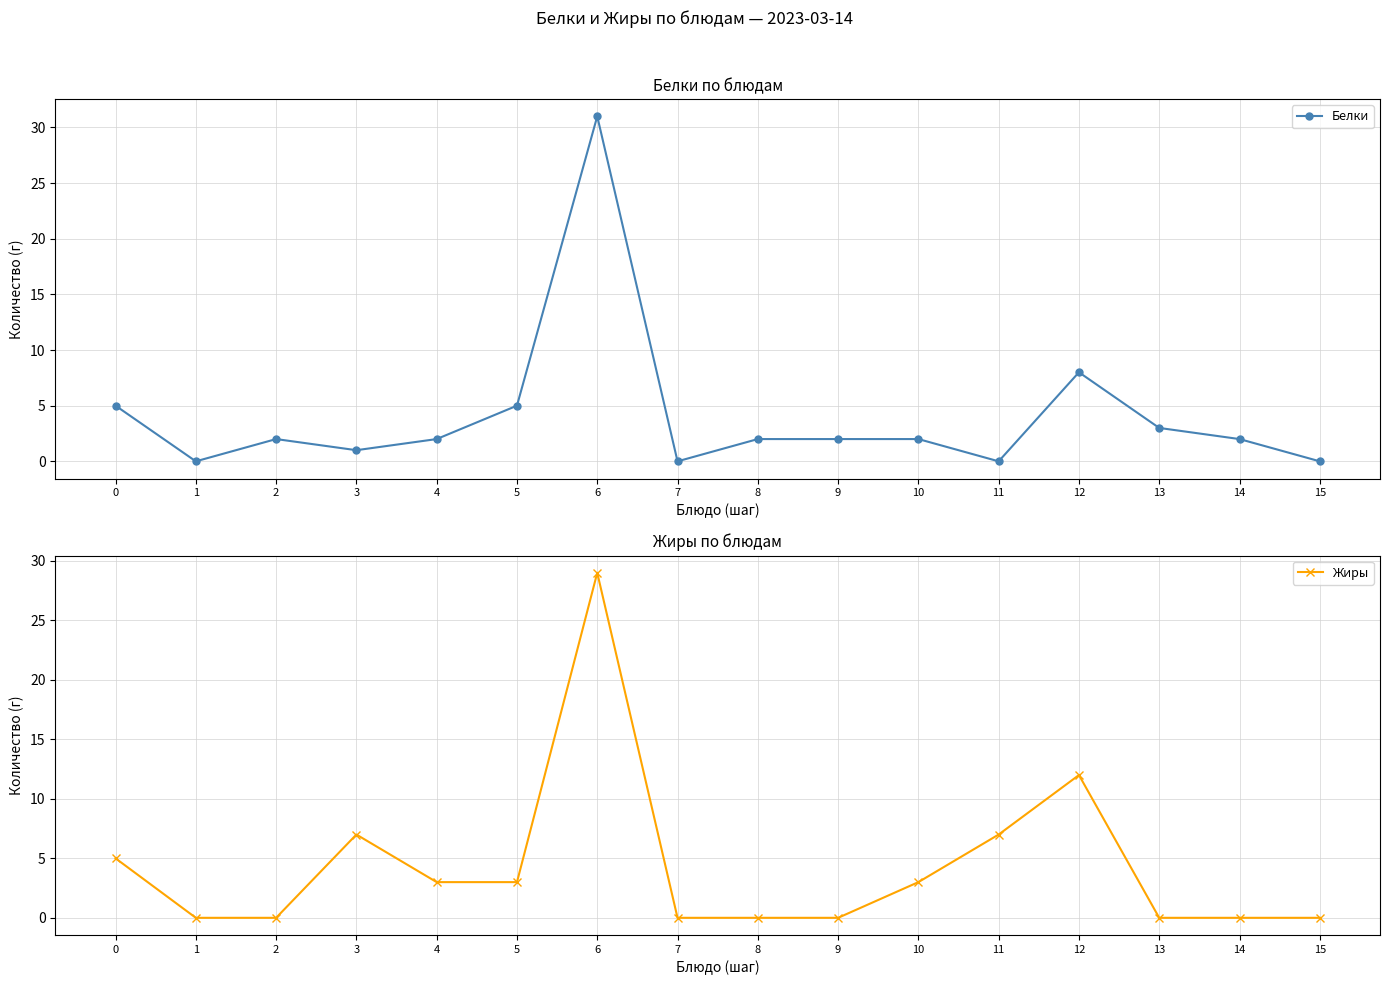

Which category has the lowest value across all series?

1